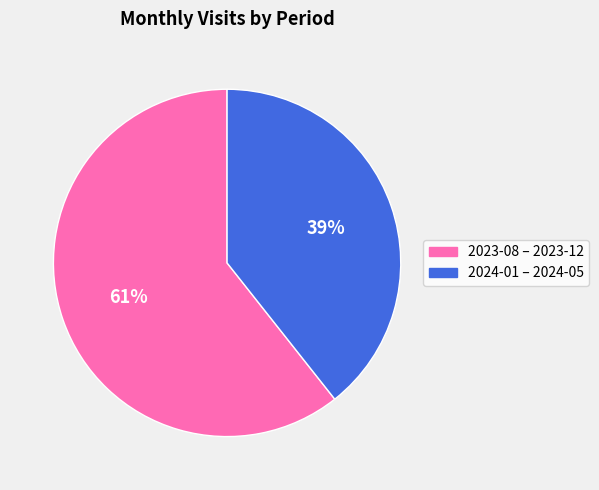

How many slices are in this pie chart?

2